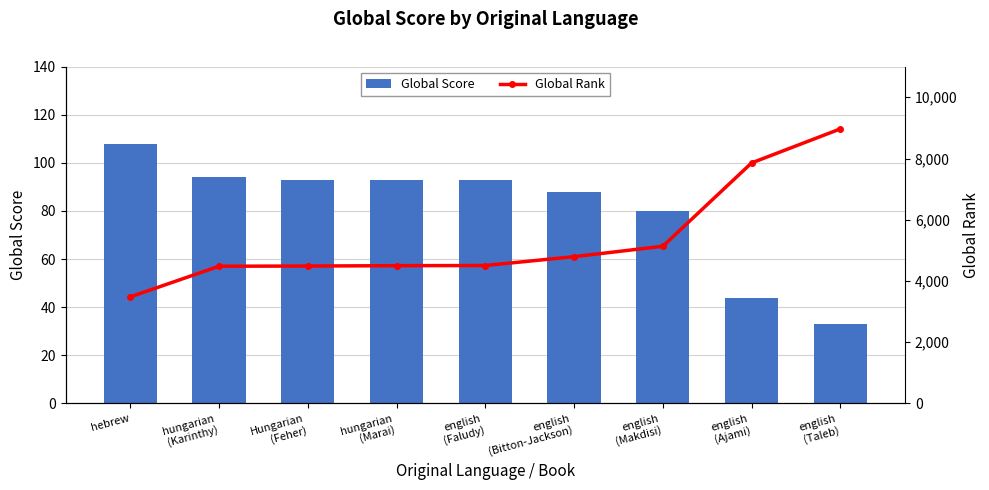

List the series in order of their peak value, highest first.

Global Rank, Global Score